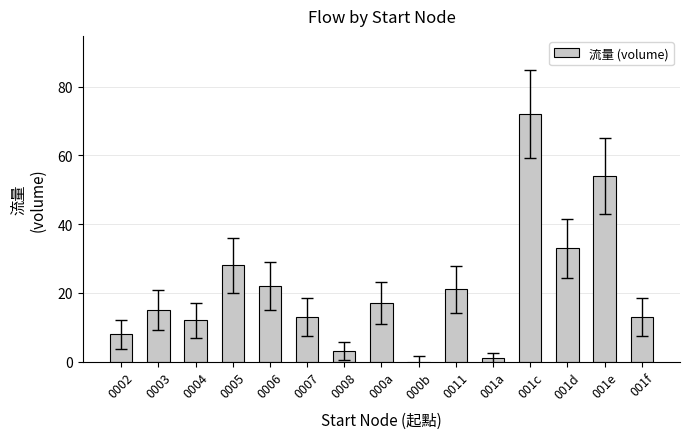

Where is the data nearest to the value 36?

001d